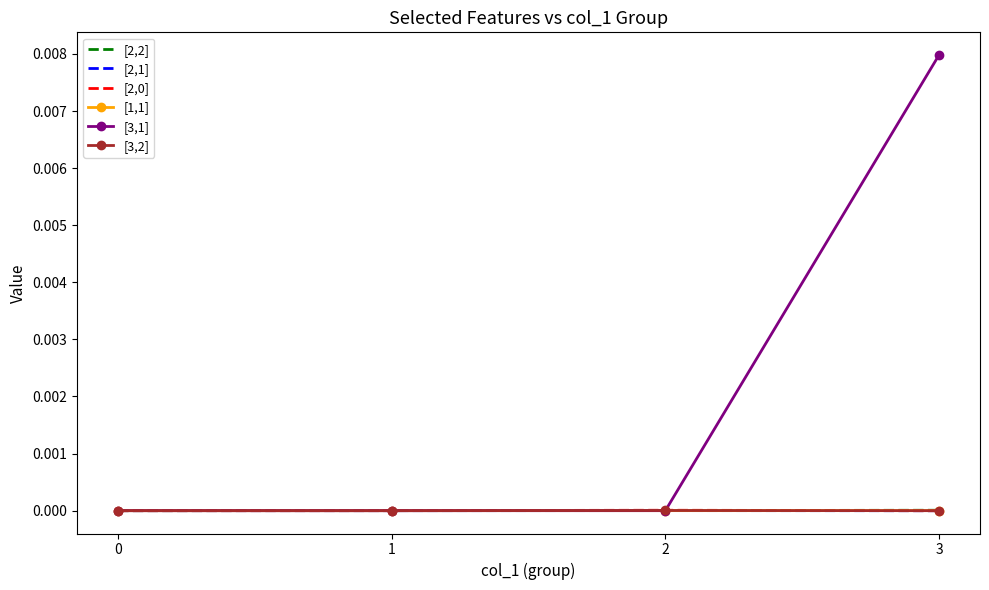

Which category has the highest value across all series?

3